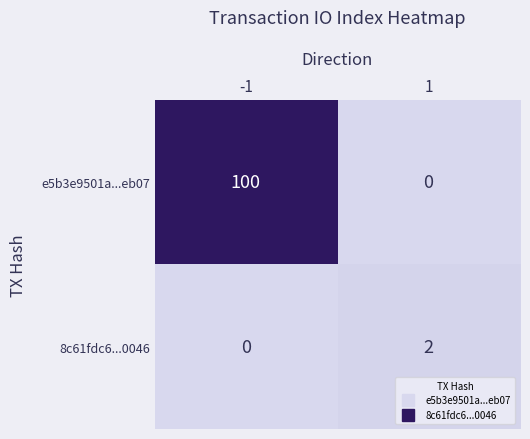

How many series are shown in this chart?

2